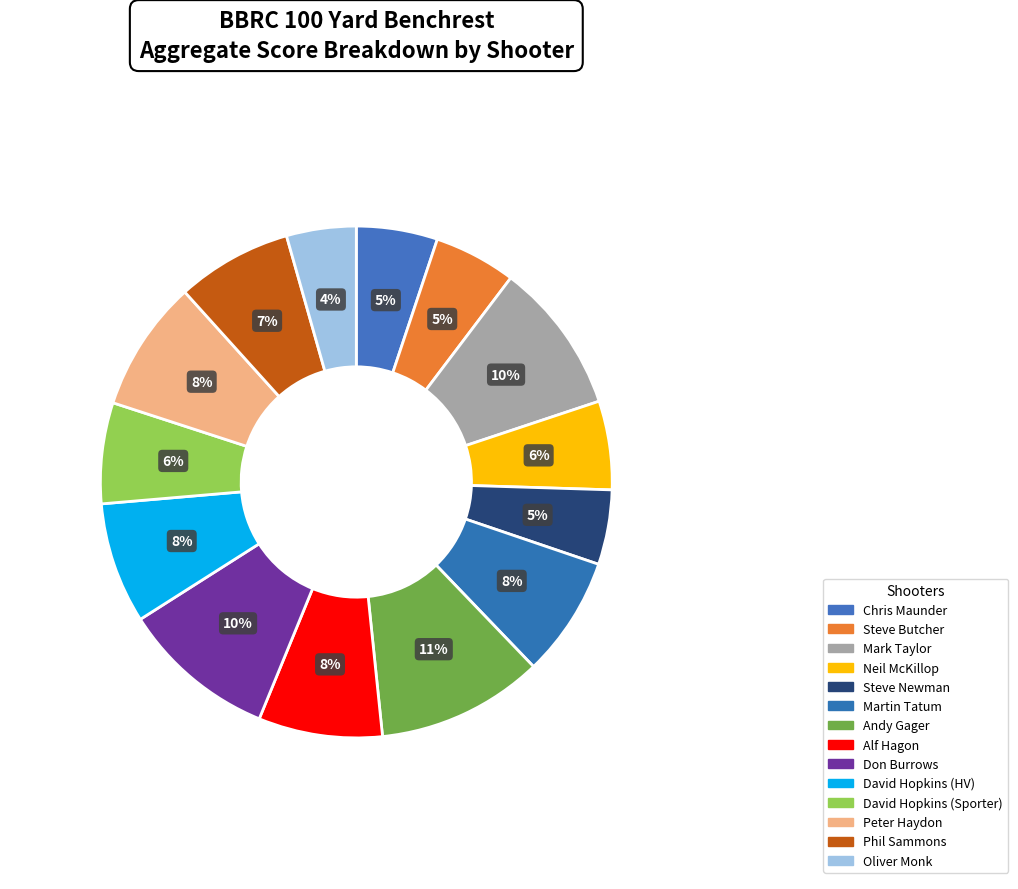

Is there any slice that represents more than half of the pie?

No